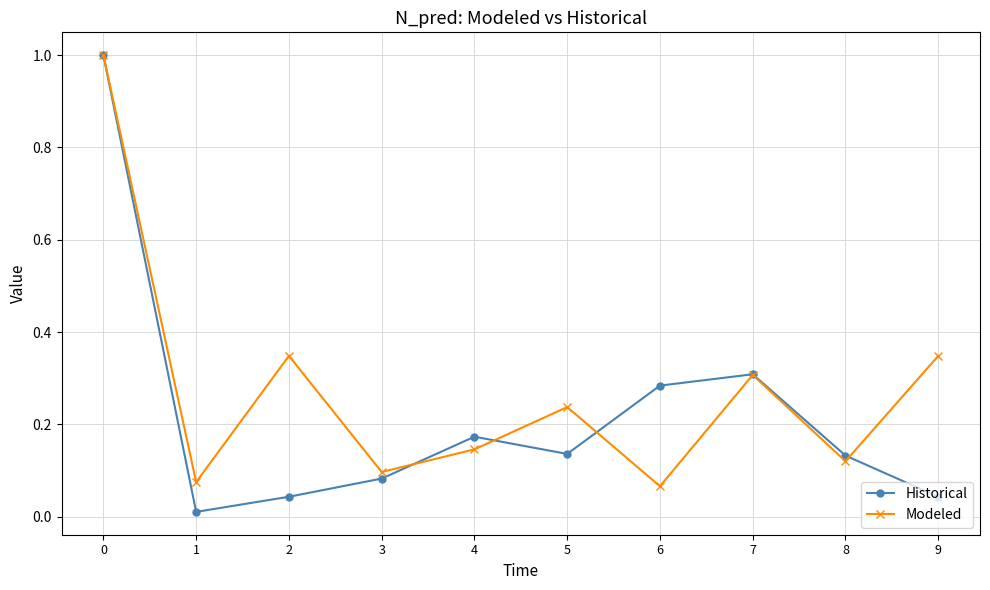

Is this an area chart (filled region under the line)?

No